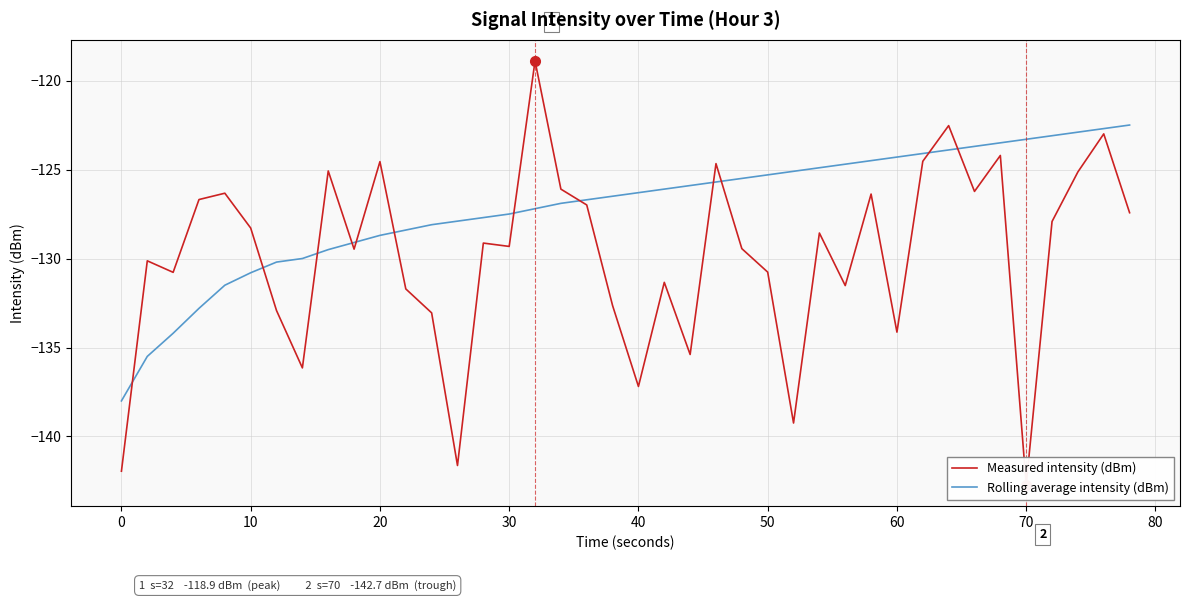

True or false: Measured intensity (dBm) has more than 2 interior local peaks.

True